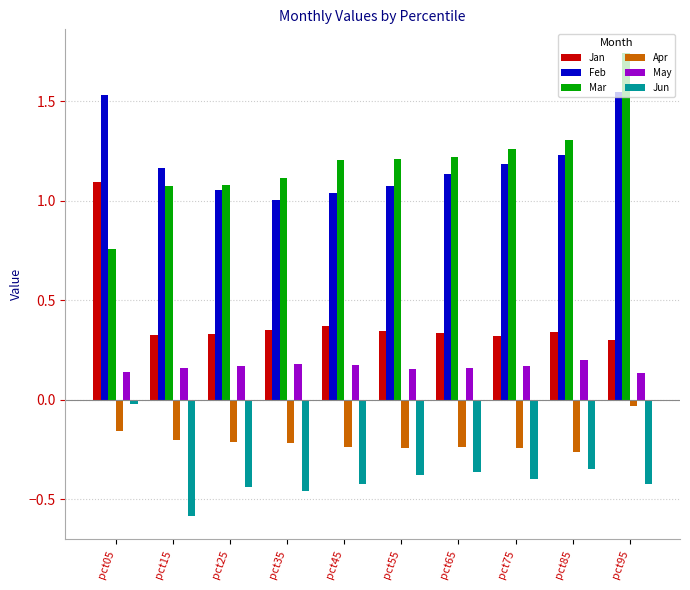

Which category has the highest value across all series?

pct95